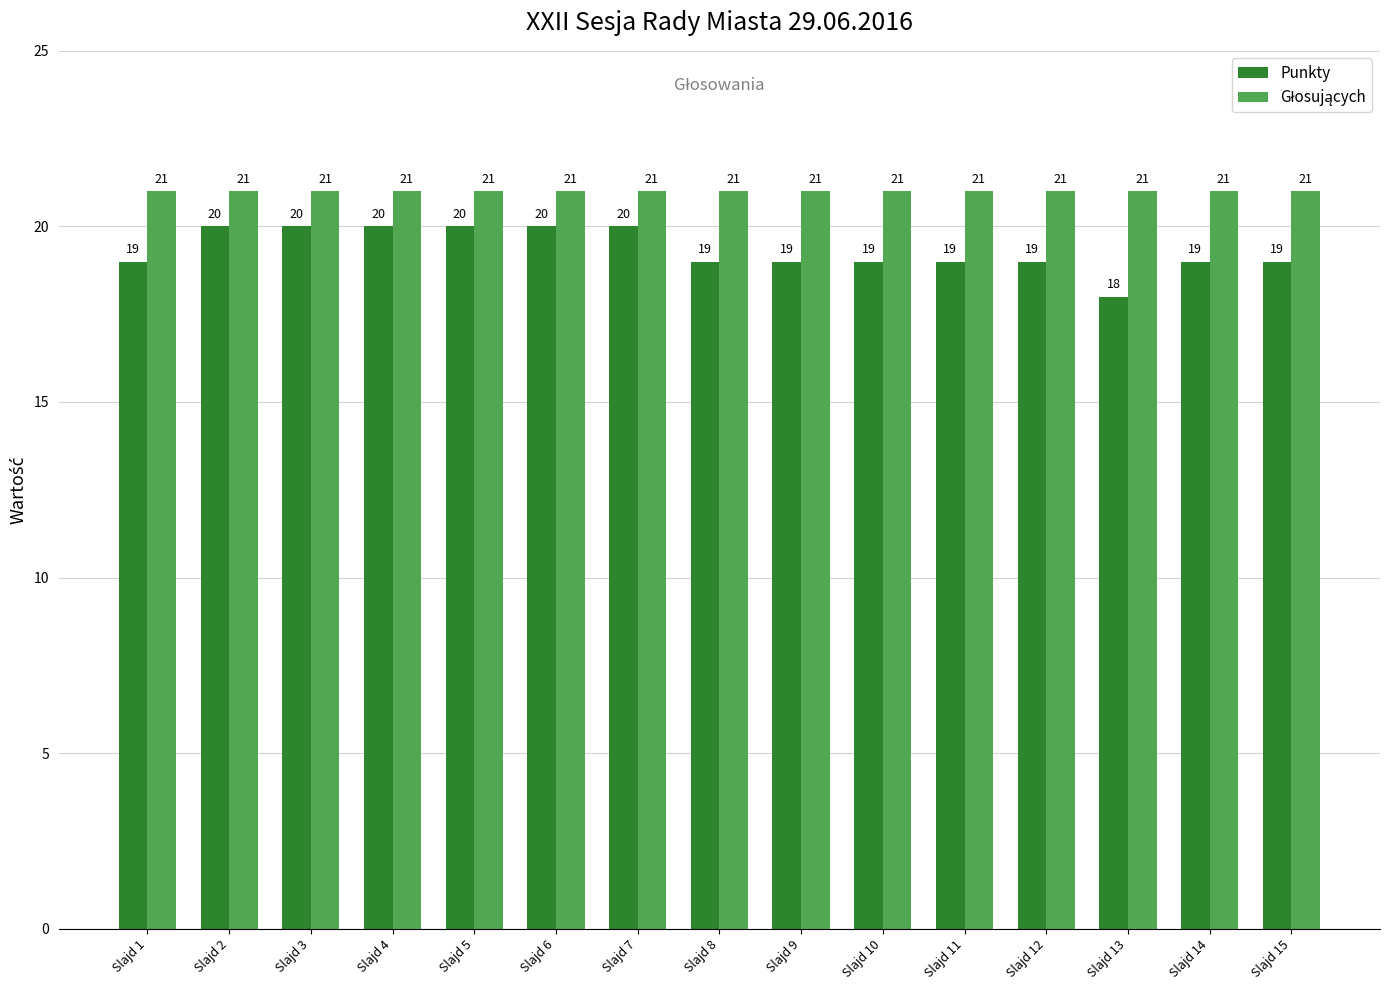

How many data points does each series have?

15